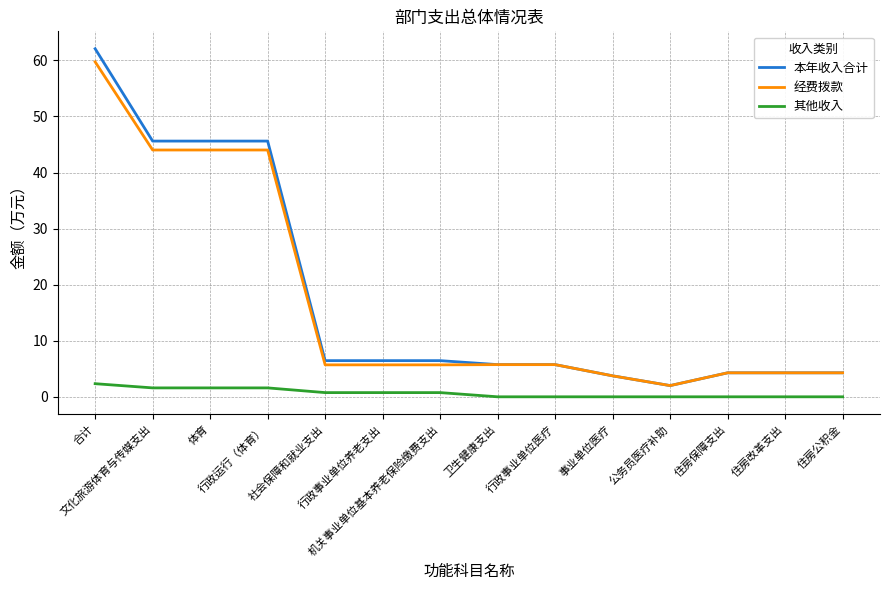

Reading left to right, list all the values displayed in this chart.

本年收入合计: 62.1	45.6	45.6	45.6	6.5	6.5	6.5	5.7	5.7	3.7	2.0	4.3	4.3	4.3
经费拨款: 59.7	44.0	44.0	44.0	5.7	5.7	5.7	5.7	5.7	3.7	2.0	4.3	4.3	4.3
其他收入: 2.3	1.6	1.6	1.6	0.8	0.8	0.8	0.0	0.0	0.0	0.0	0.0	0.0	0.0